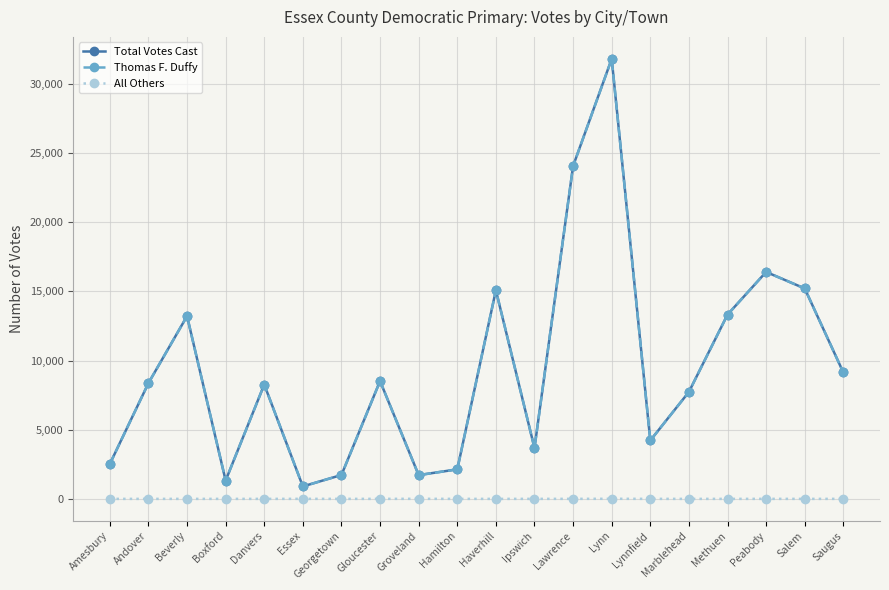

What is the maximum value shown in the chart?

31801